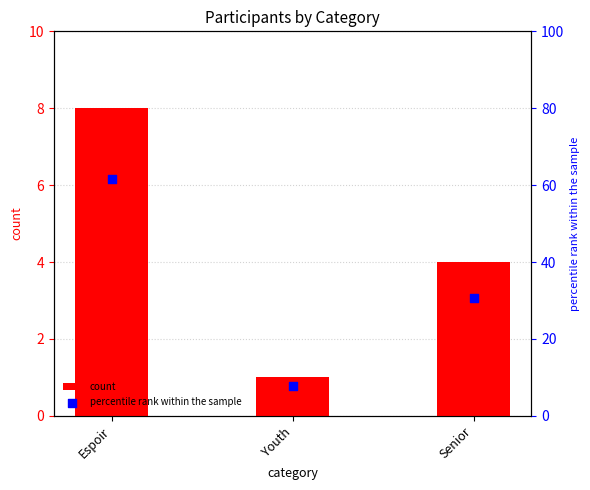

Which series reaches the minimum Y coordinate?

count